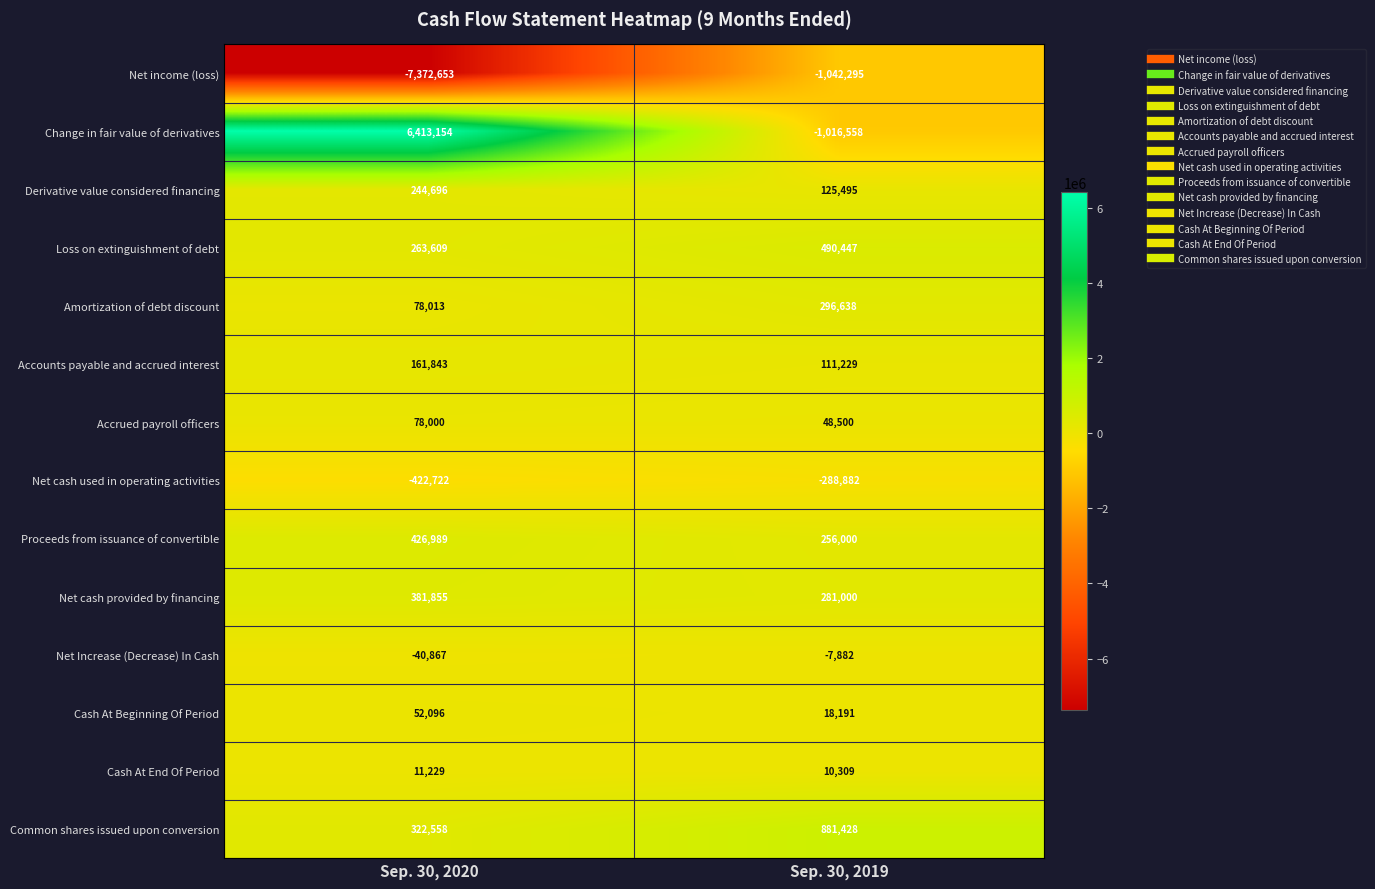

Which series has the largest range (max minus min)?

Change in fair value of derivatives